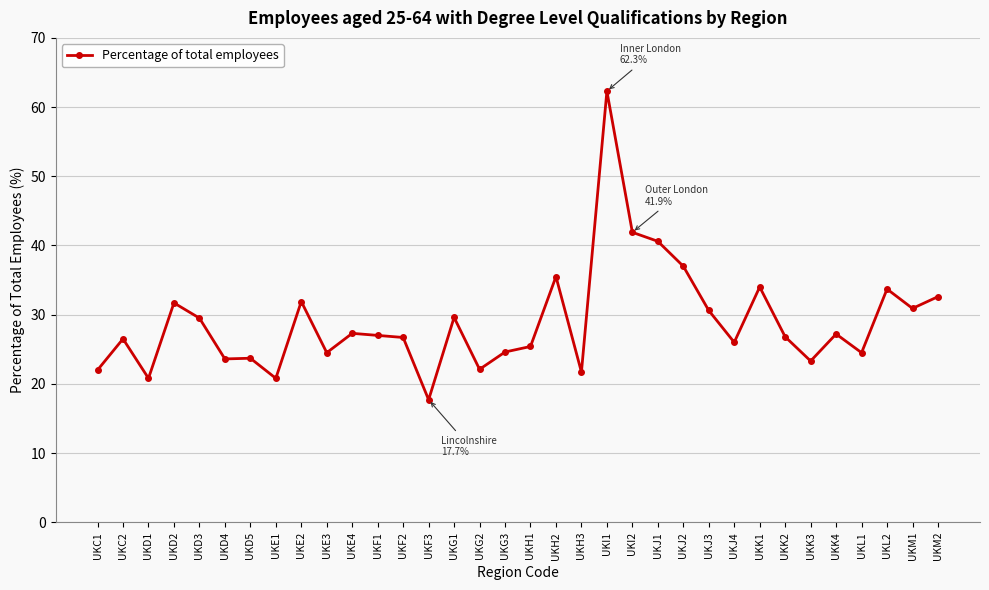

What is the difference between the maximum and minimum values?

44.6